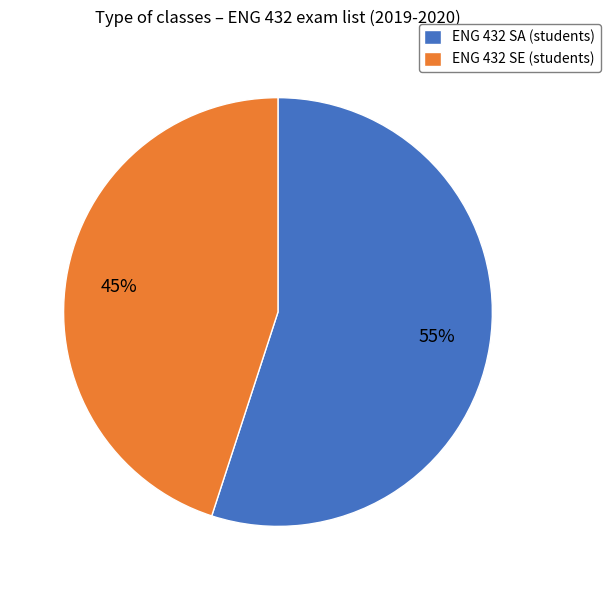

Is it true that ENG 432 SA (students) is 67% of the pie?

False